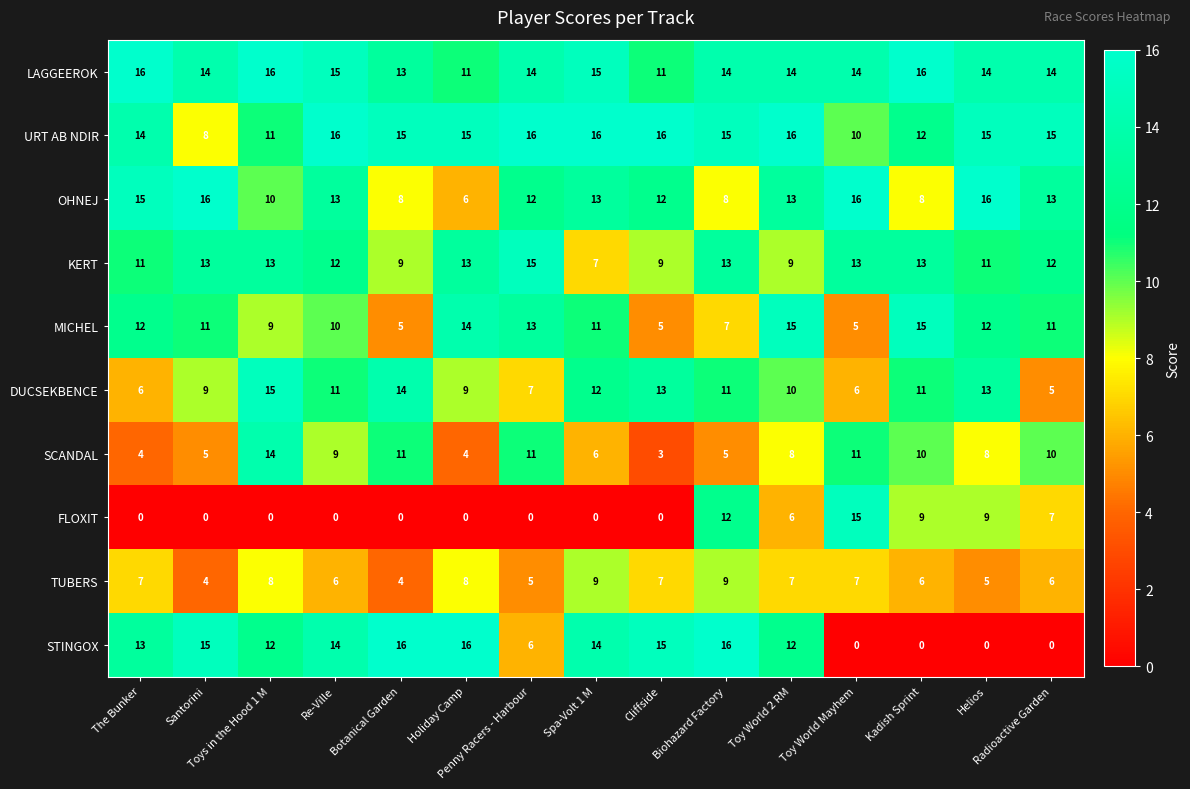

Which series has the largest range (max minus min)?

STINGOX